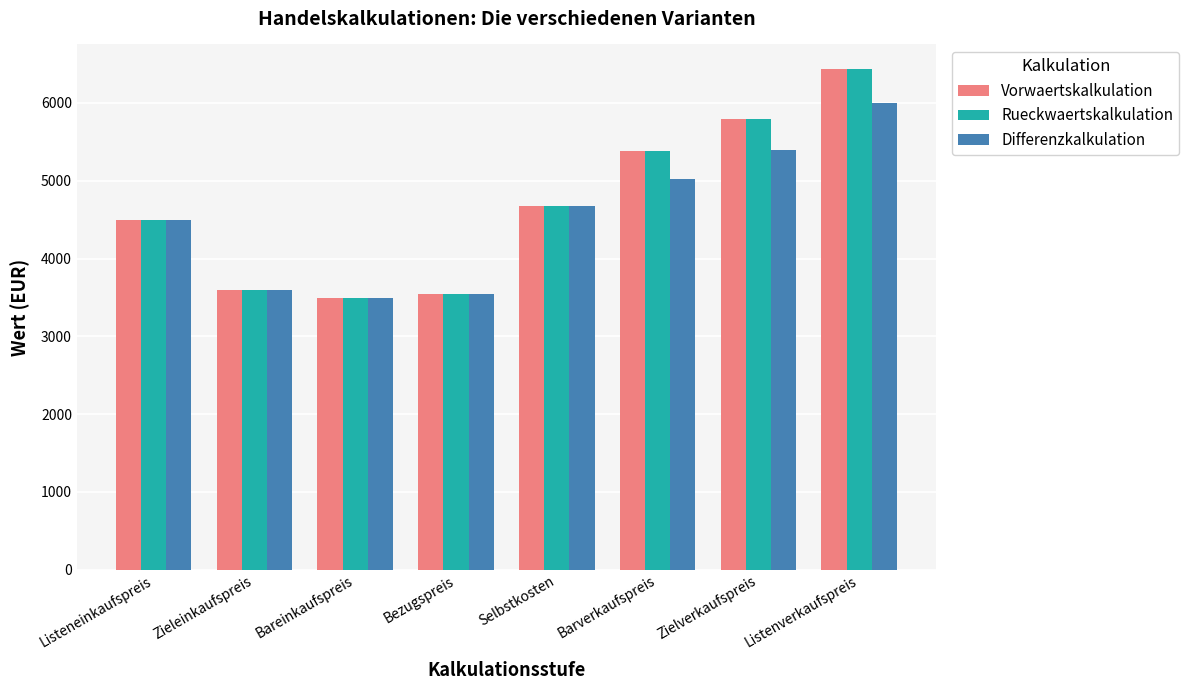

Reading left to right, list all the values displayed in this chart.

Vorwaertskalkulation: 4500.0	3600.0	3492.0	3546.0	4680.7	5382.8	5788.0	6431.1
Rueckwaertskalkulation: 4500.0	3600.0	3492.0	3546.0	4680.7	5382.8	5788.0	6431.1
Differenzkalkulation: 4500.0	3600.0	3492.0	3546.0	4680.7	5022.0	5400.0	6000.0